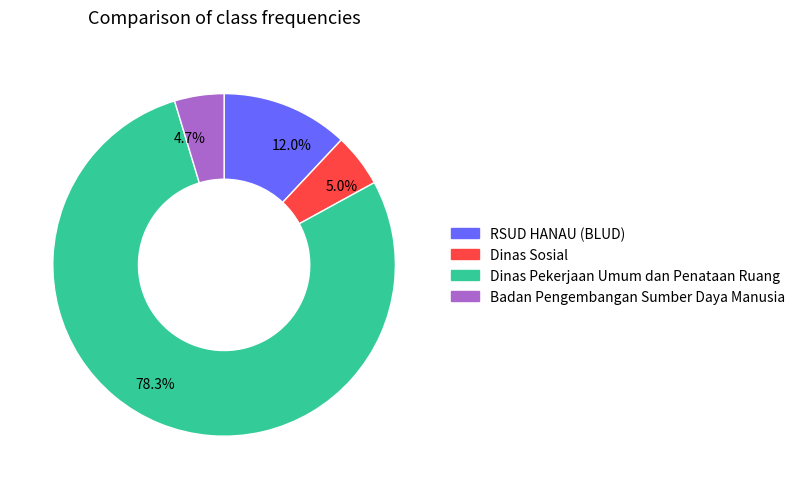

Combined, do 78.3% and 4.7% account for over 50%?

Yes